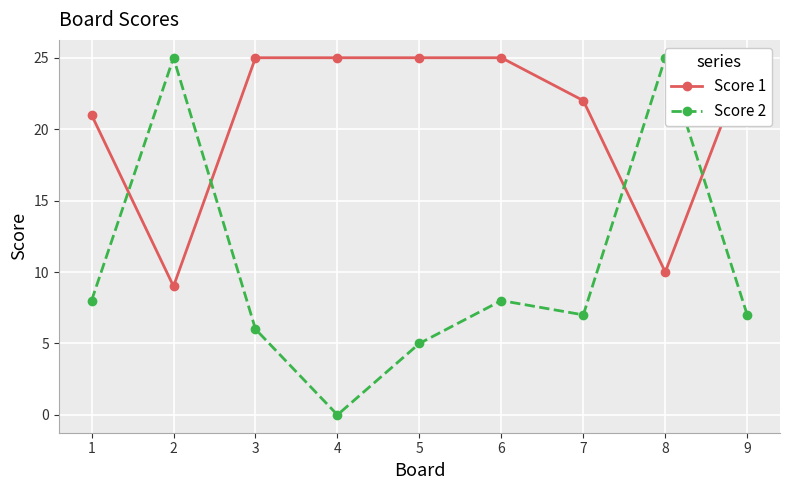

True or false: Score 1 and Score 2 cross at least once.

True